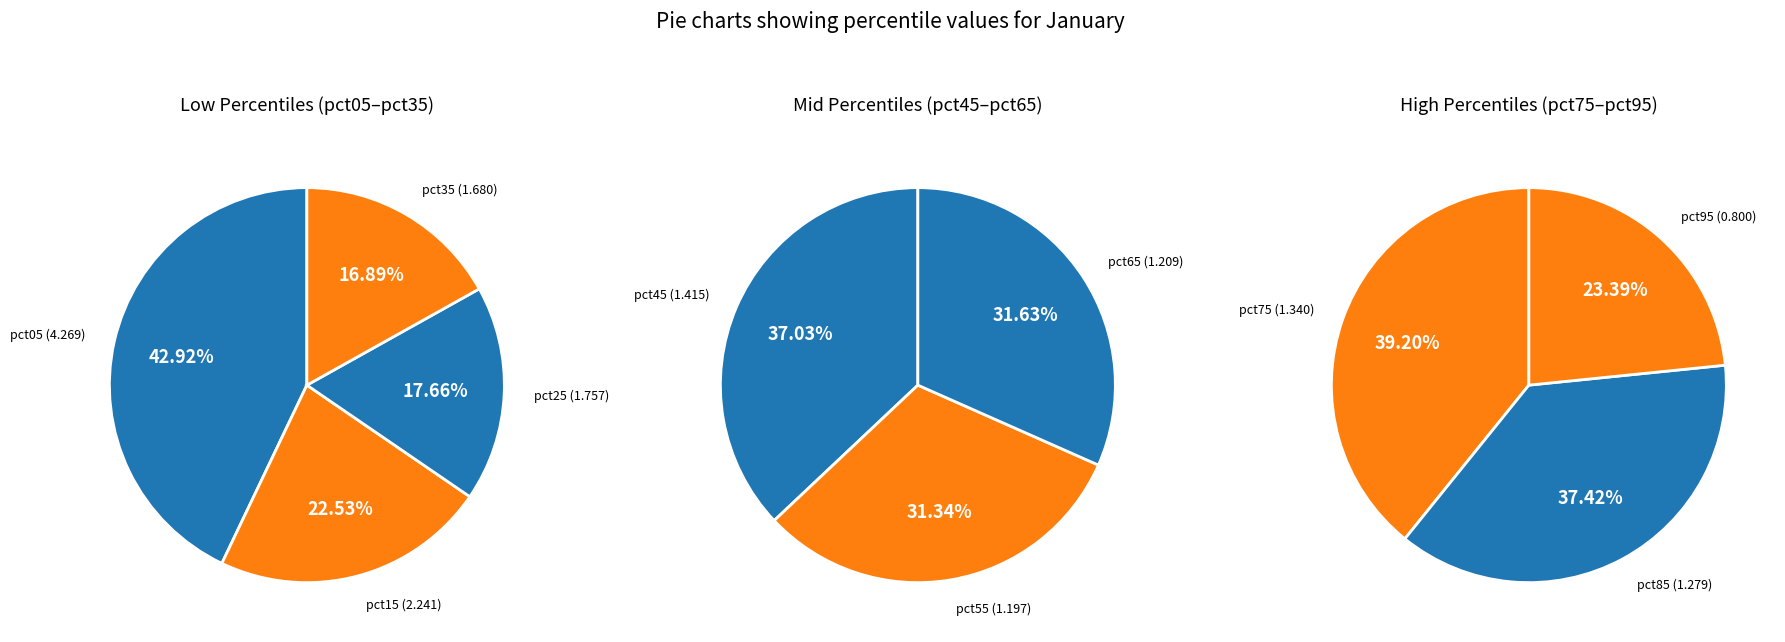

Which slice is the smallest?

pct95